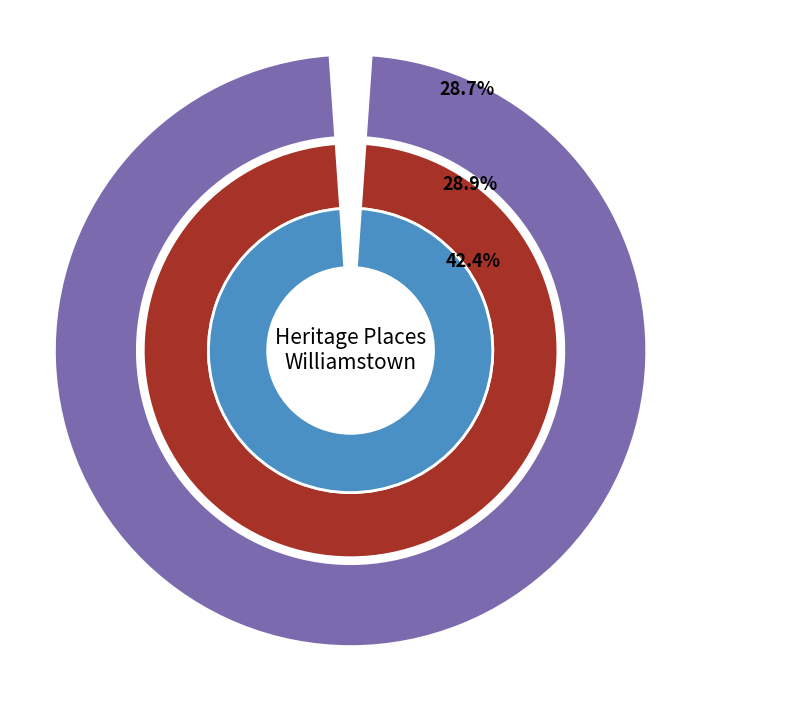

To the nearest percent, what is the difference between the largest and smallest slice percentages?

14%